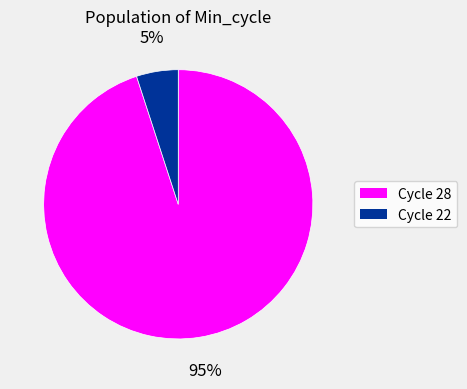

Rank the categories by value from highest to lowest.

Cycle 28, Cycle 22